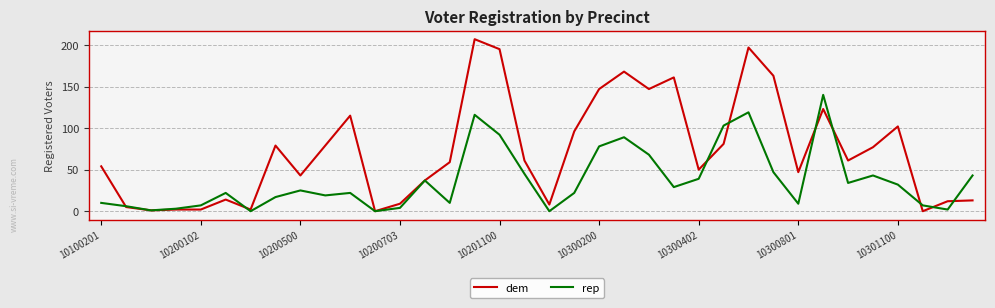

What is the maximum value shown in the chart?

207